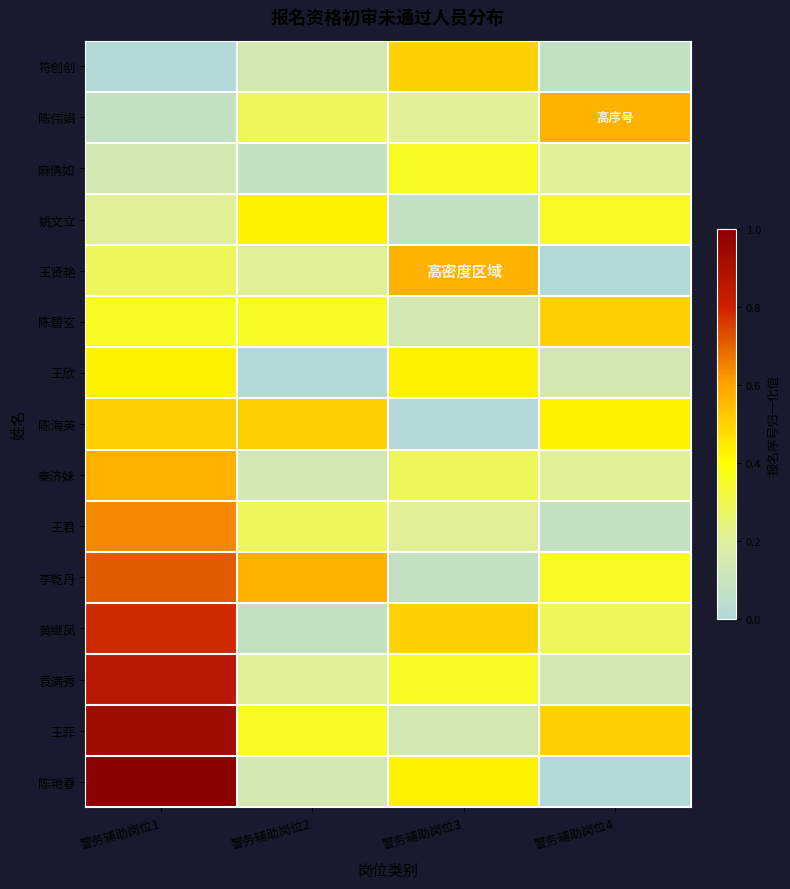

Count the number of categories in the chart.

4